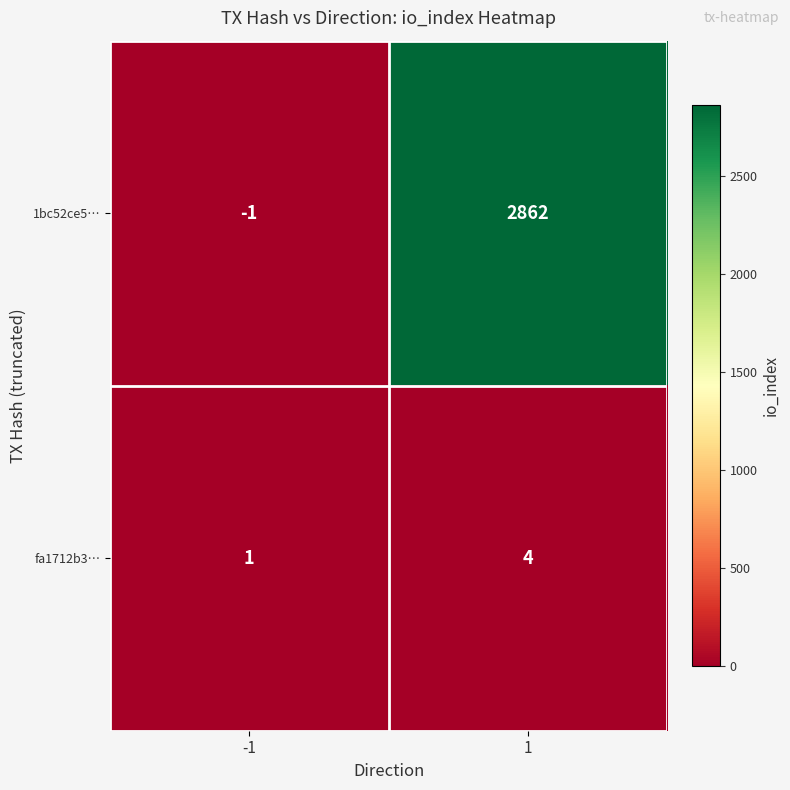

What is the total value across all series at 1?

2866